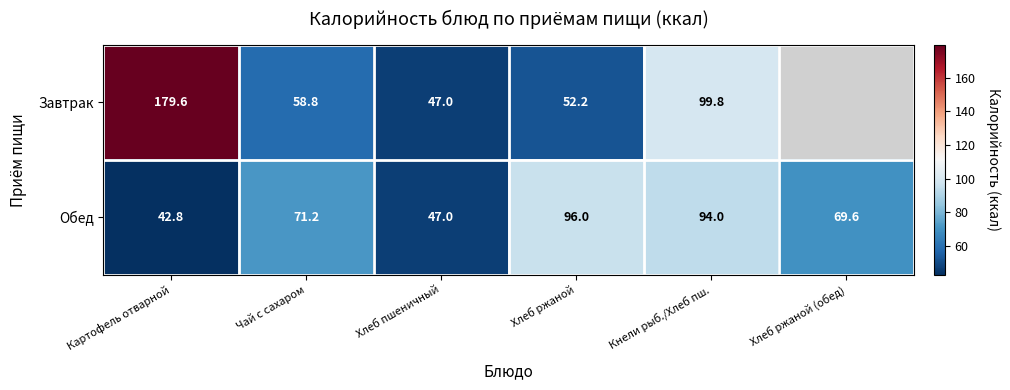

What is the sum of all Обед values?

420.6